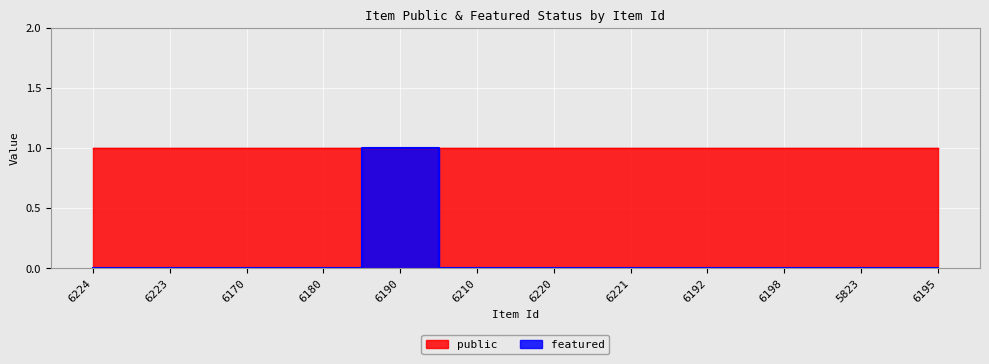

Reading left to right, extract all data points from this chart.

0	0	0	0	1	0	0	0	0	0	0	0